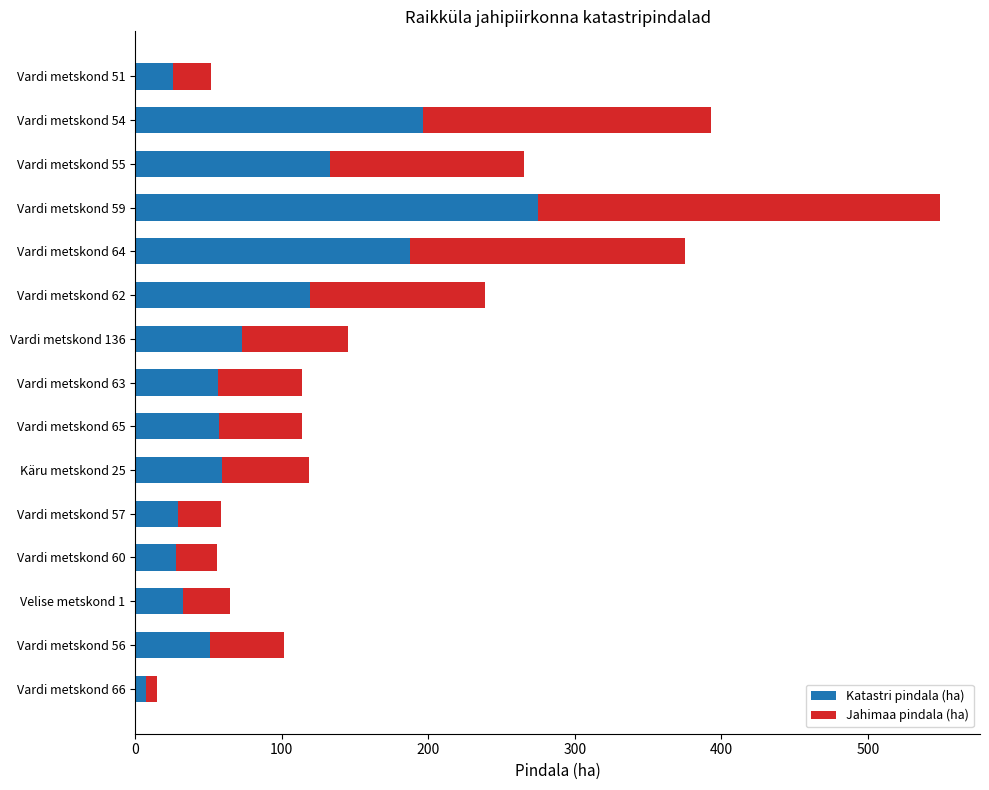

At which label is Katastri pindala (ha) closest to 141?

Vardi metskond 55